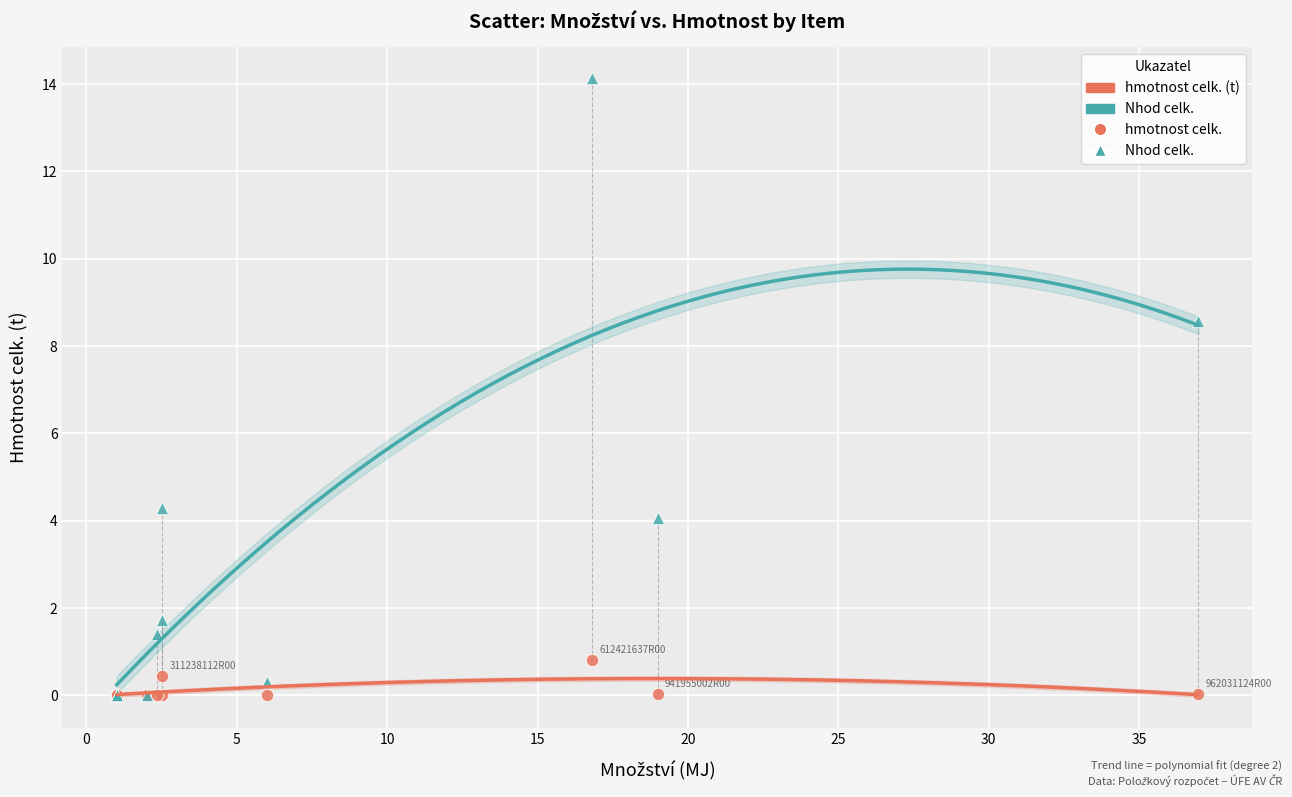

In the Nhod celk. series, what Y value is closest to 7?

8.6